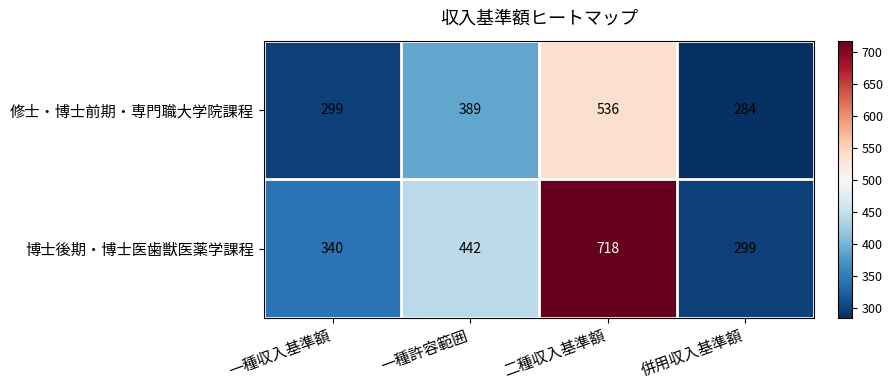

At which category does the chart reach its peak across all series?

二種収入基準額